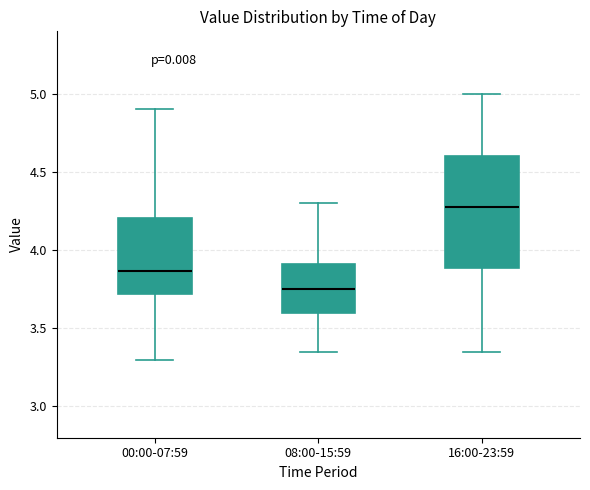

Which box's median line is the highest?

16:00-23:59